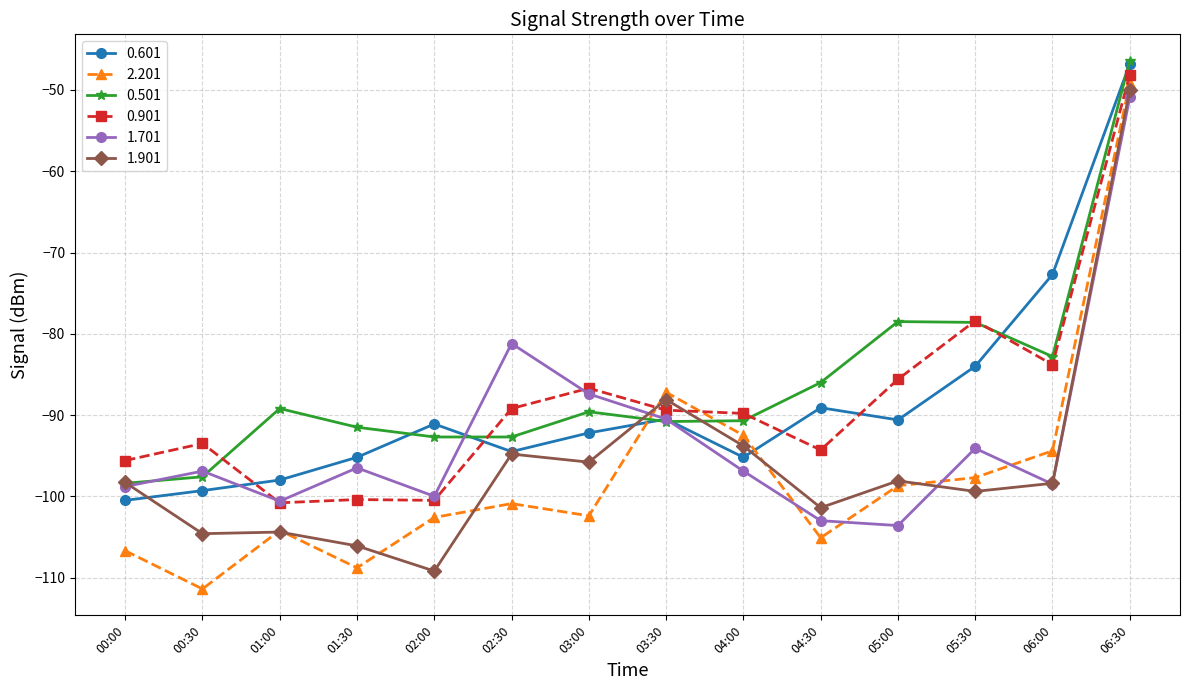

How many values in the 0.601 series exceed -91?

6